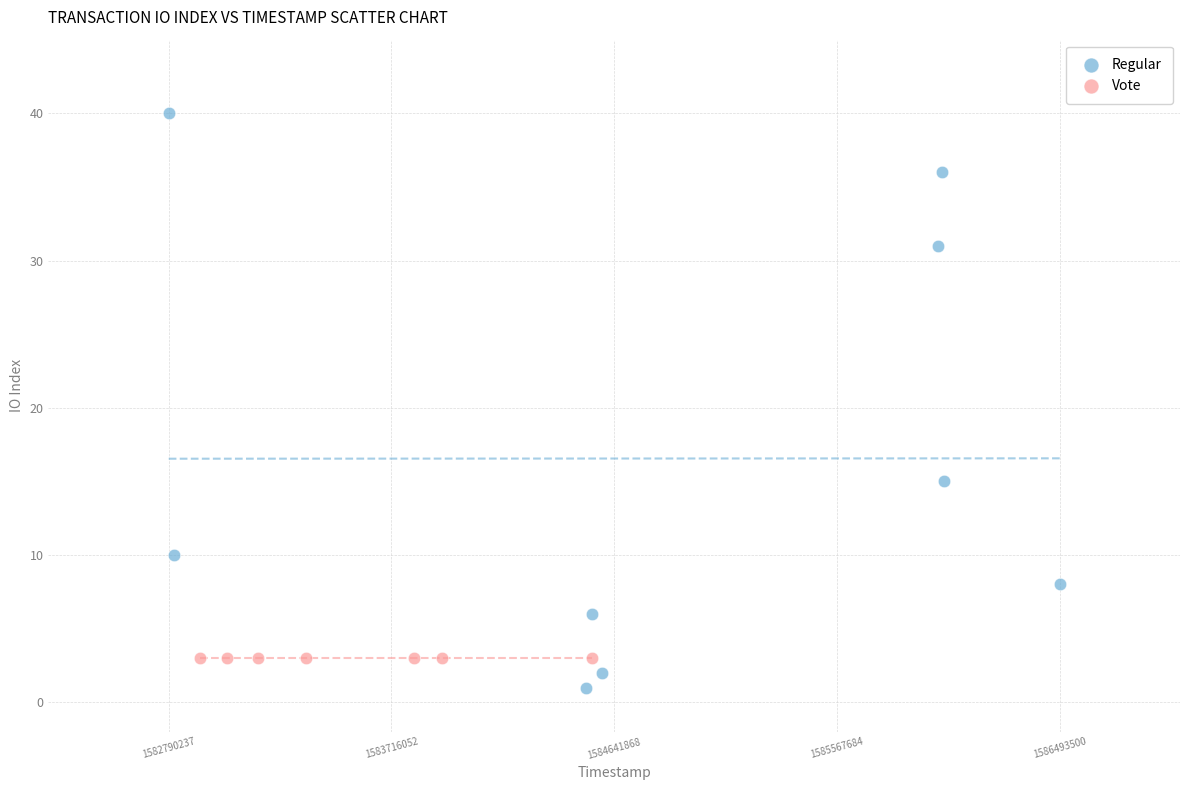

Which series contains the lowest Y value?

Regular